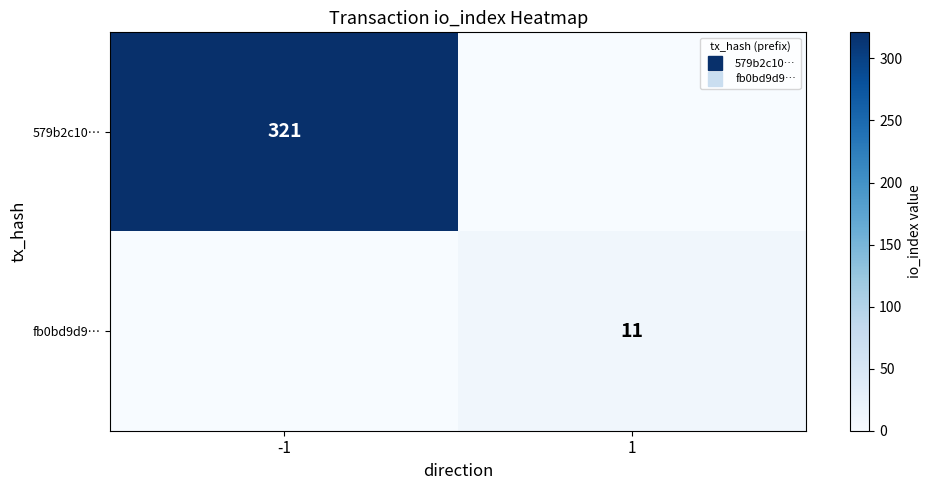

What is the sum of all 579b2c10… values?

321